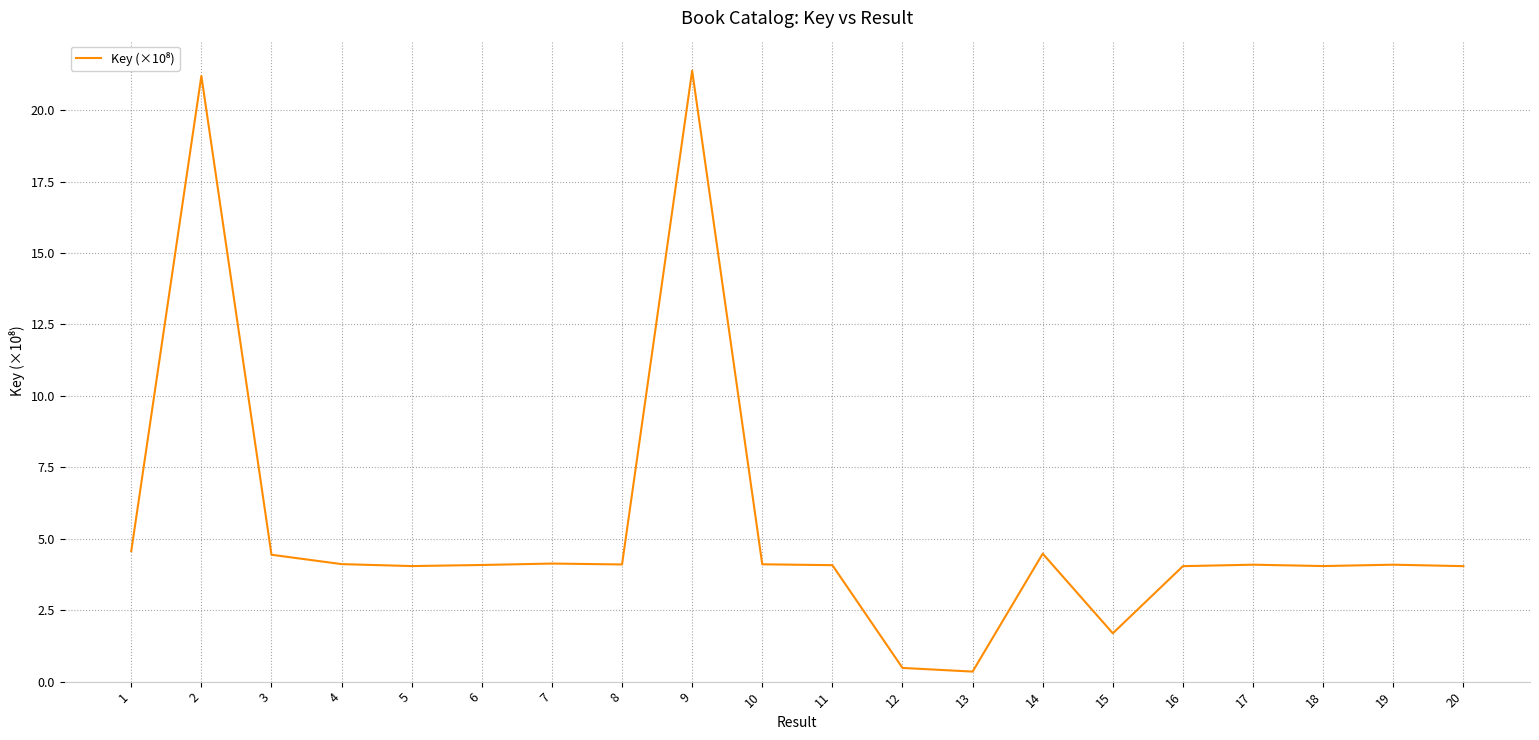

What is the change in value from 2 to 5?

-17.2